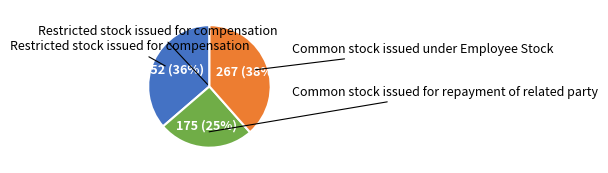

Does any single category account for the majority?

No